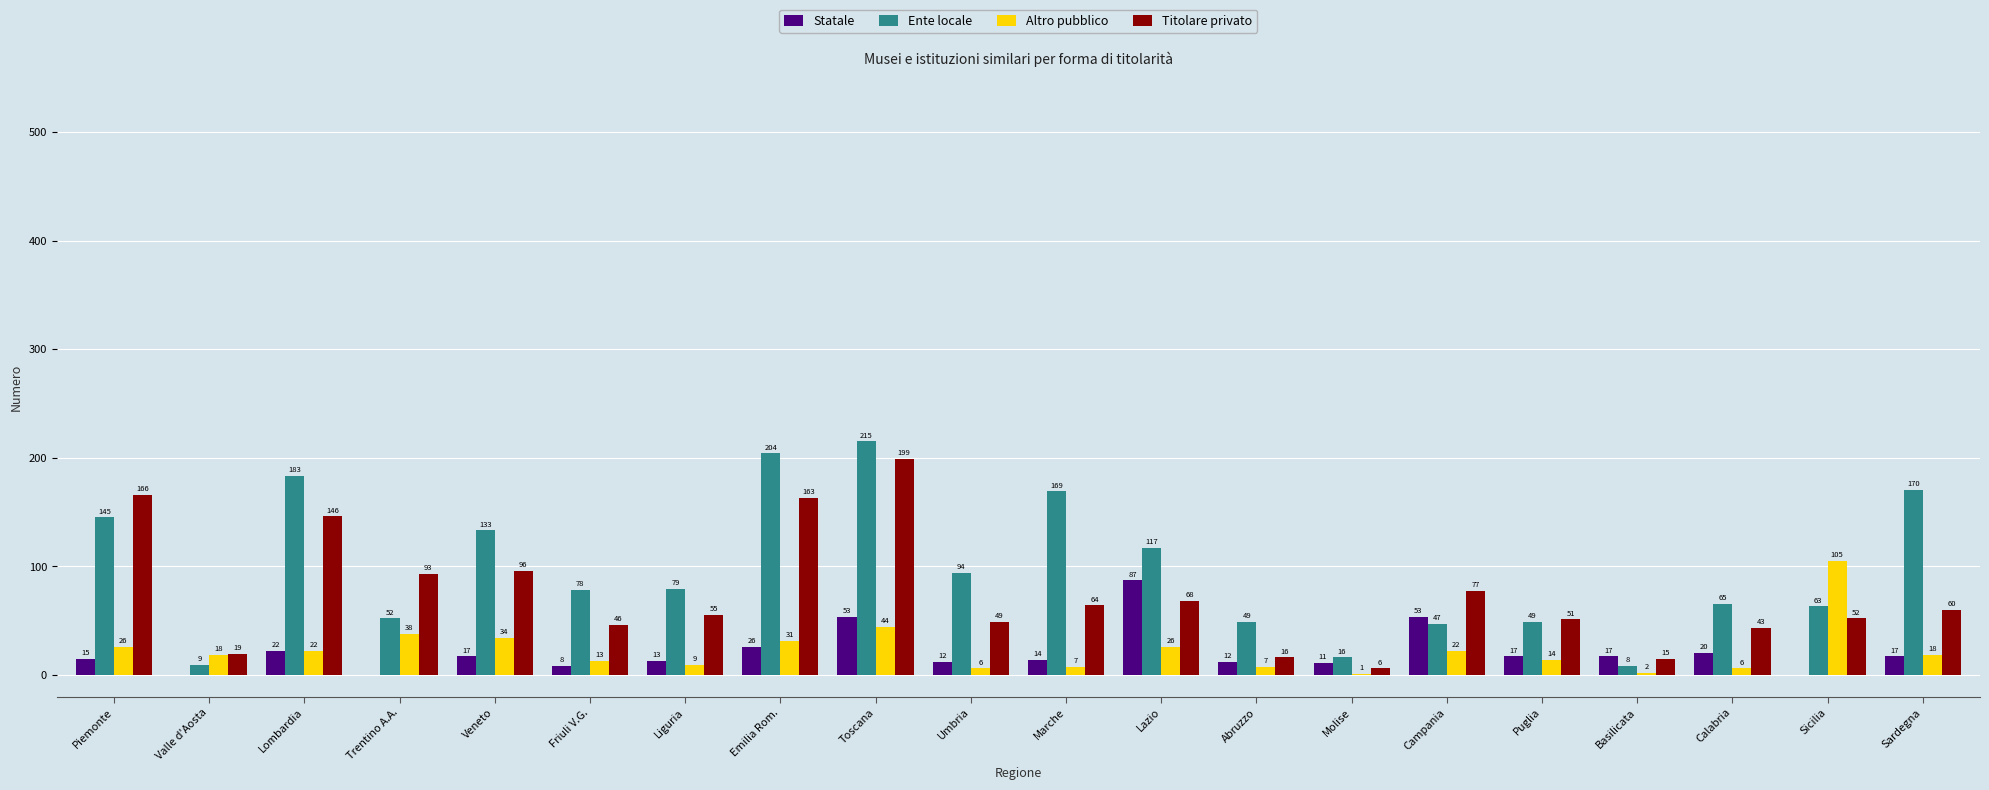

Which series changed the most between Veneto and Molise?

Ente locale